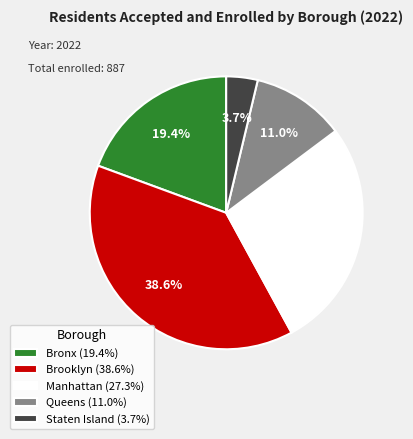

What percentage is the Manhattan slice, to the nearest percent?

27%